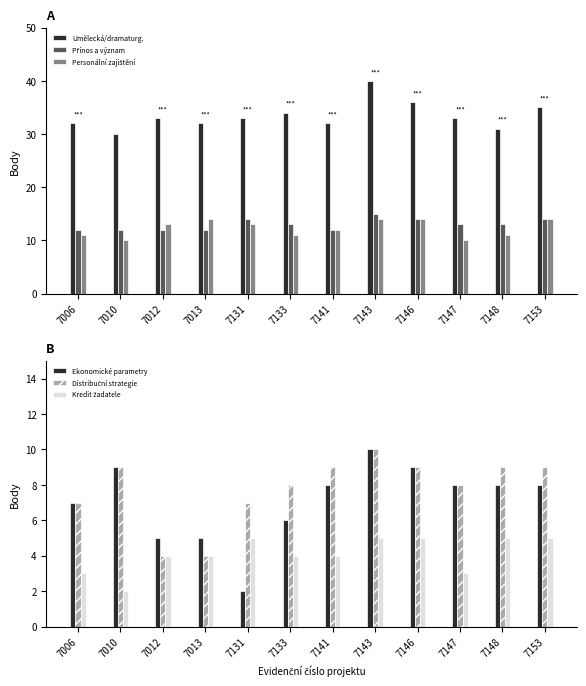

What is the sum of all Personální zajištění values?

147